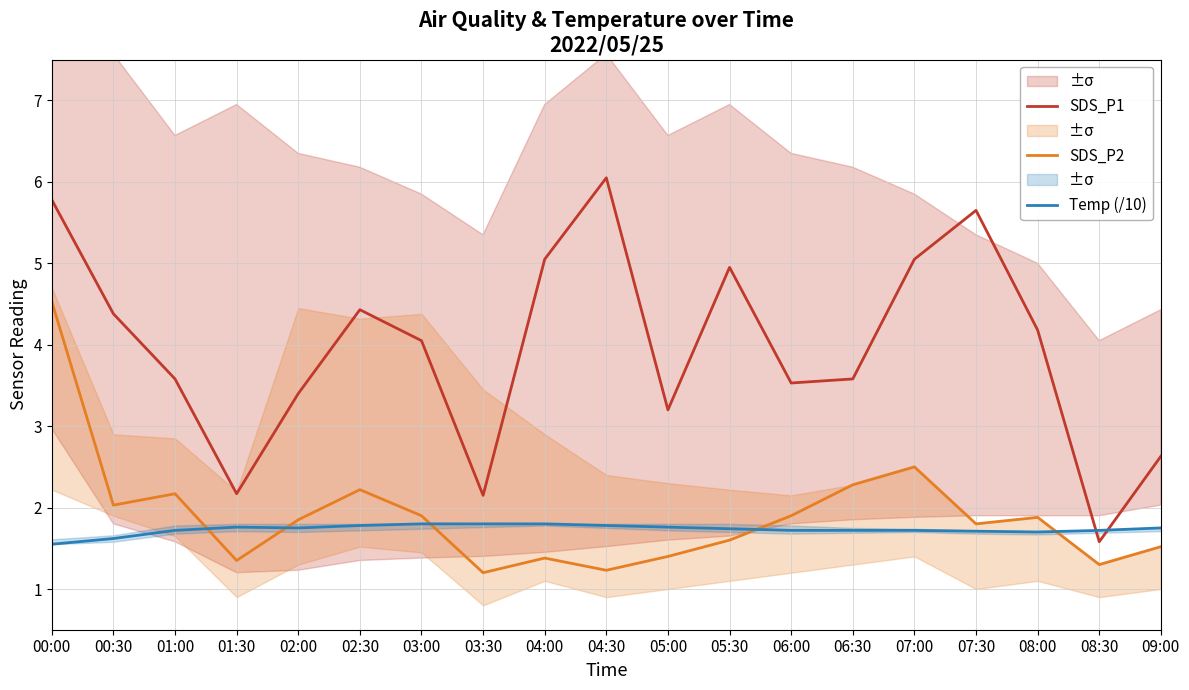

How many values in the SDS_P1 series are below 4?

9